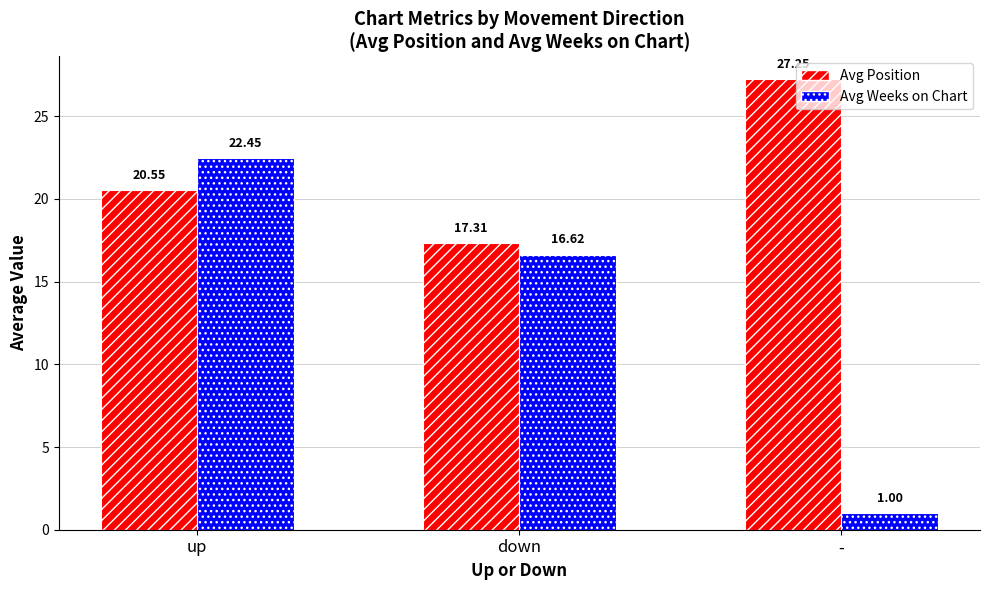

Is it true that Avg Position equals 27.2 at -?

True